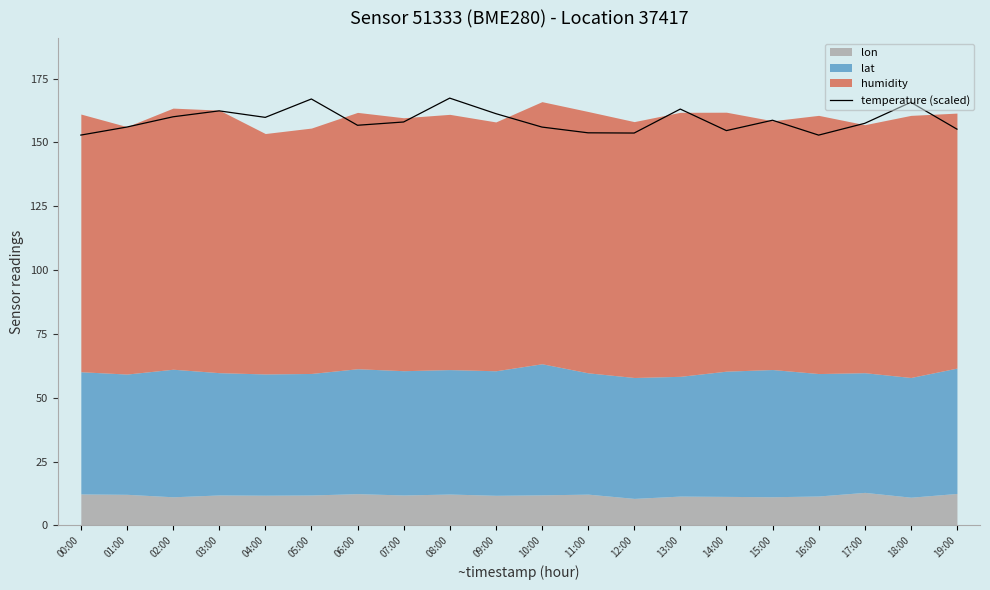

Reading left to right, transcribe all the data shown in this chart.

152.8	156.0	160.0	162.3	159.8	167.0	156.7	158.0	167.3	161.2	156.0	153.7	153.6	163.0	154.6	158.7	152.8	157.4	165.7	155.2